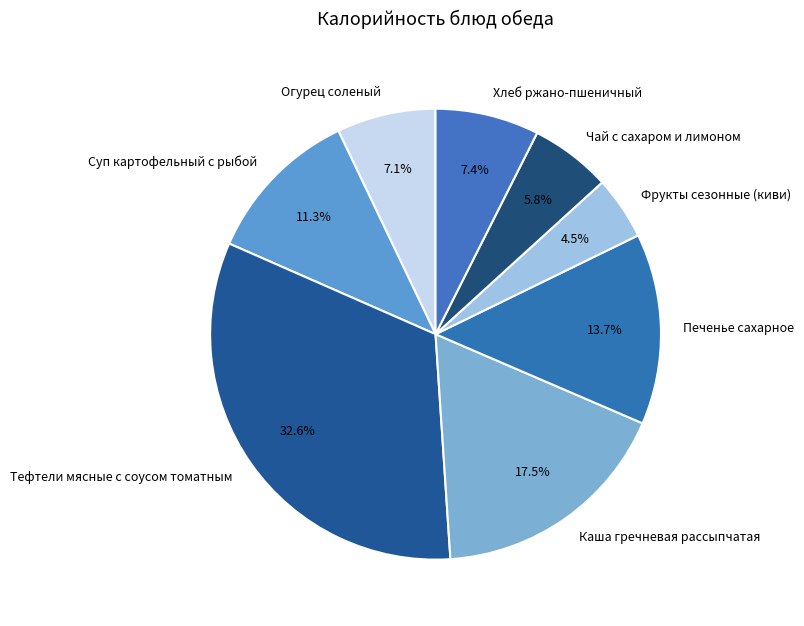

How many slices are in this pie chart?

8